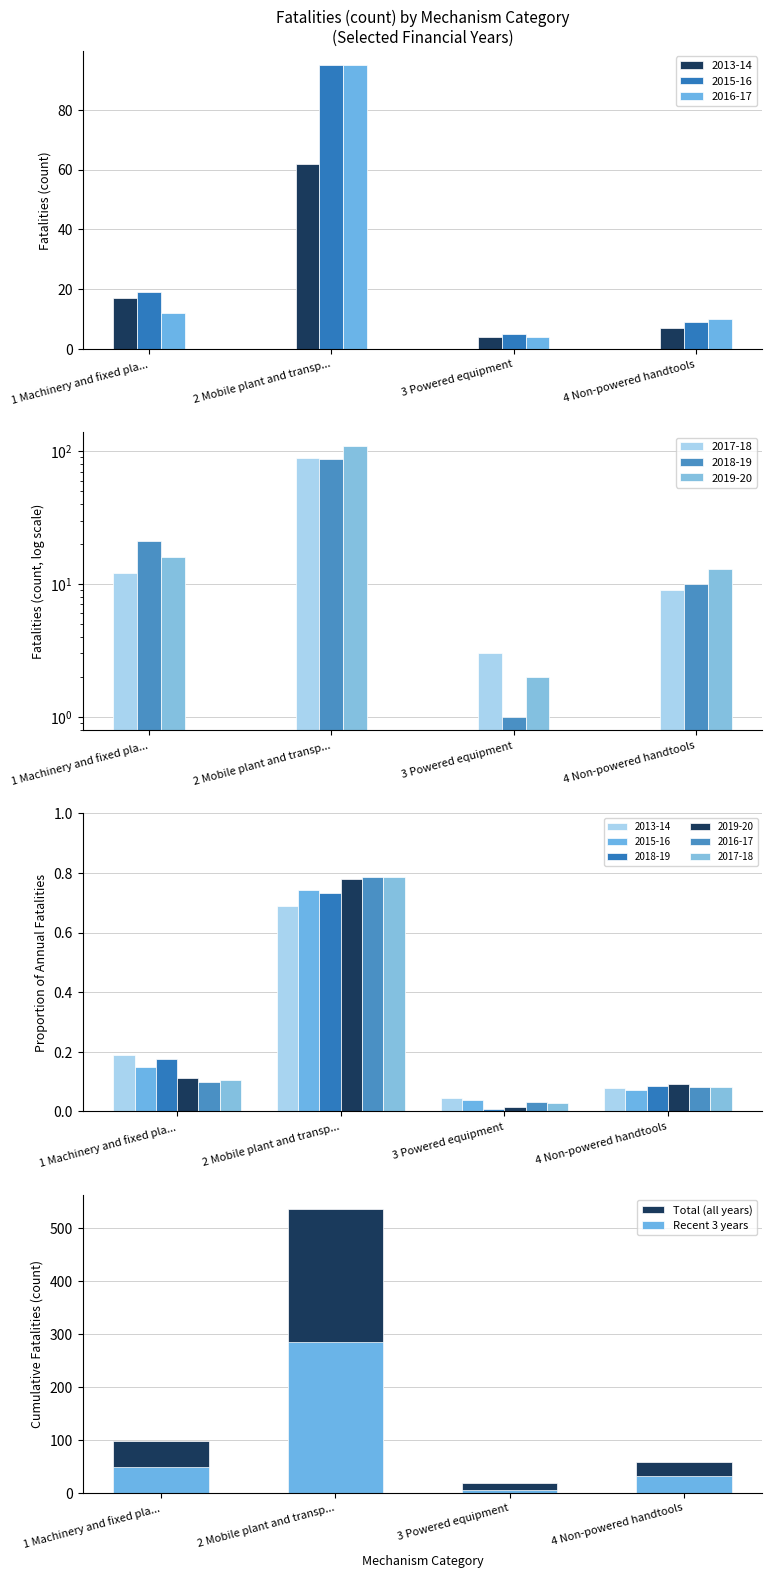

What position from the right is 4 Non-powered handtools?

1